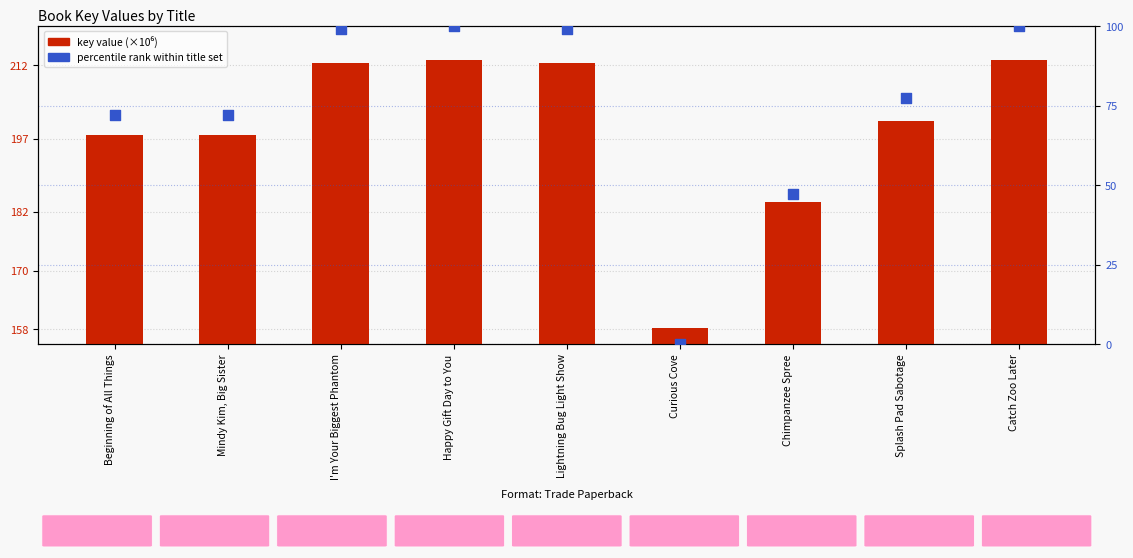

What are all the series names shown in the legend?

key value (millions), percentile rank